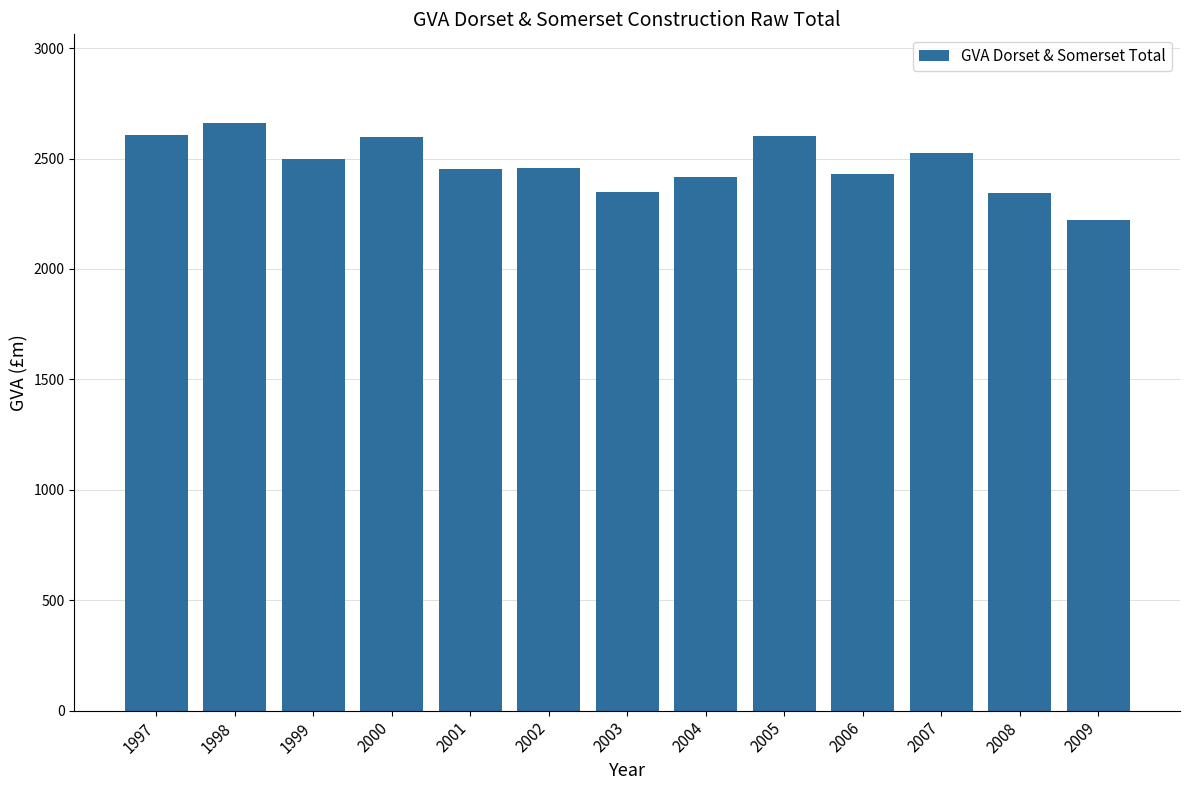

What is the maximum value shown in the chart?

2663